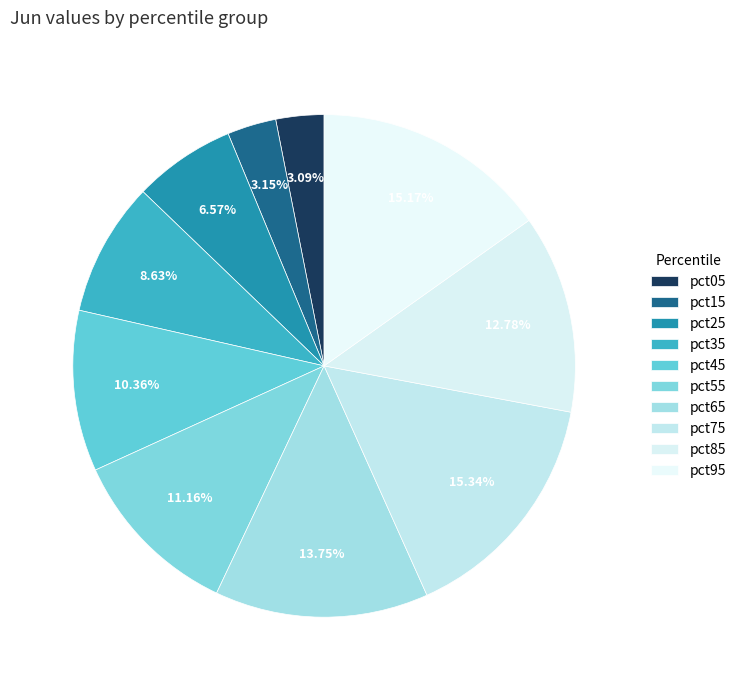

How many segments does this pie chart have?

10